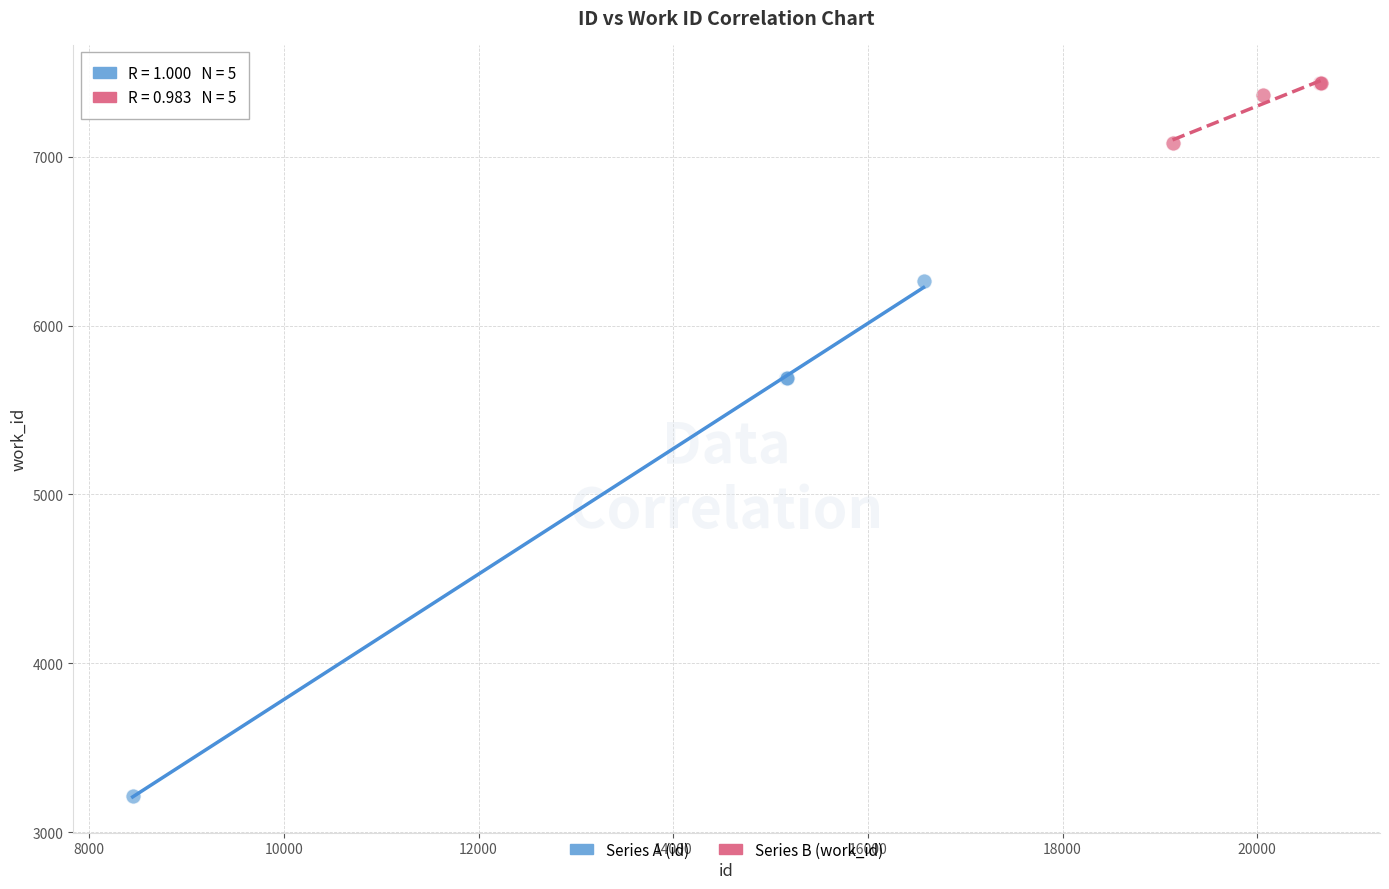

Which series has the widest spread of Y values?

Series A (id)